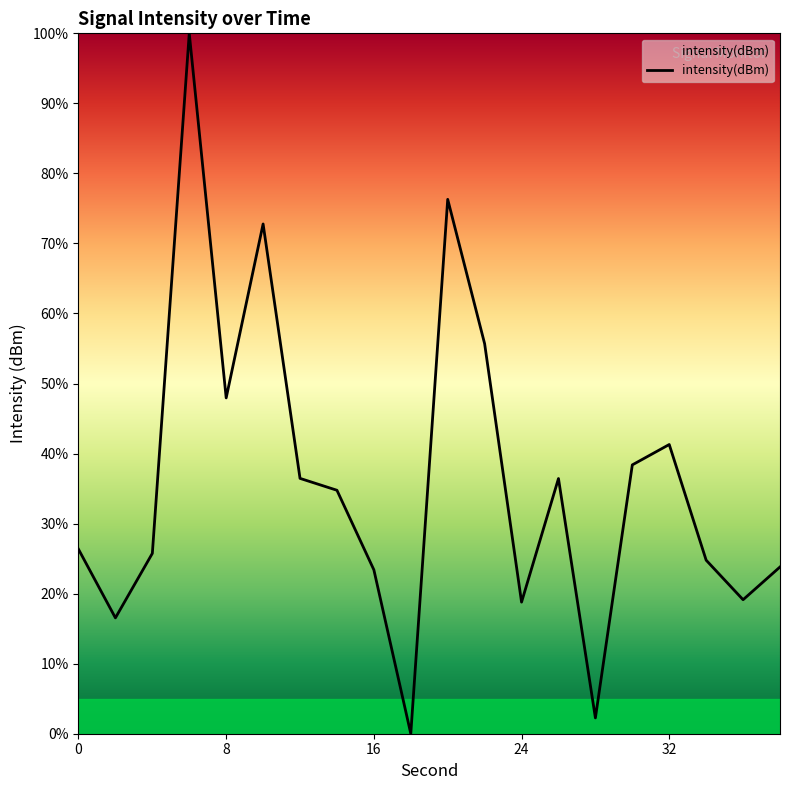

What is the difference between the maximum and minimum values?

100.0